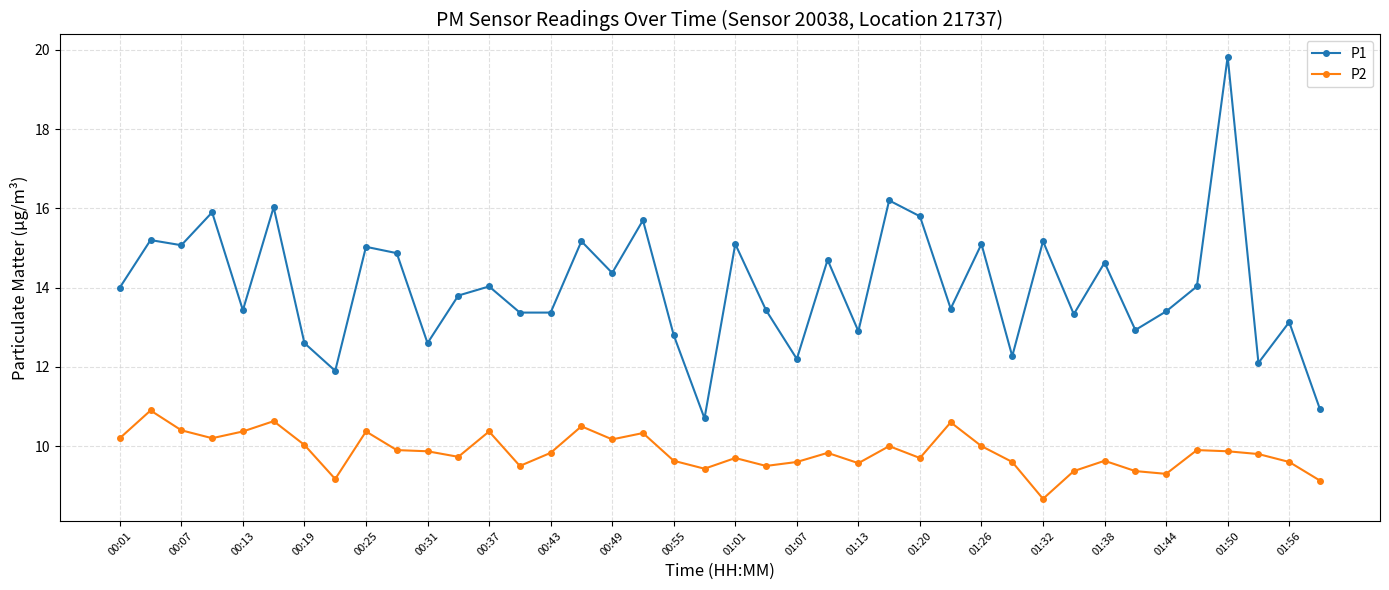

What is the maximum value for P2?

10.9